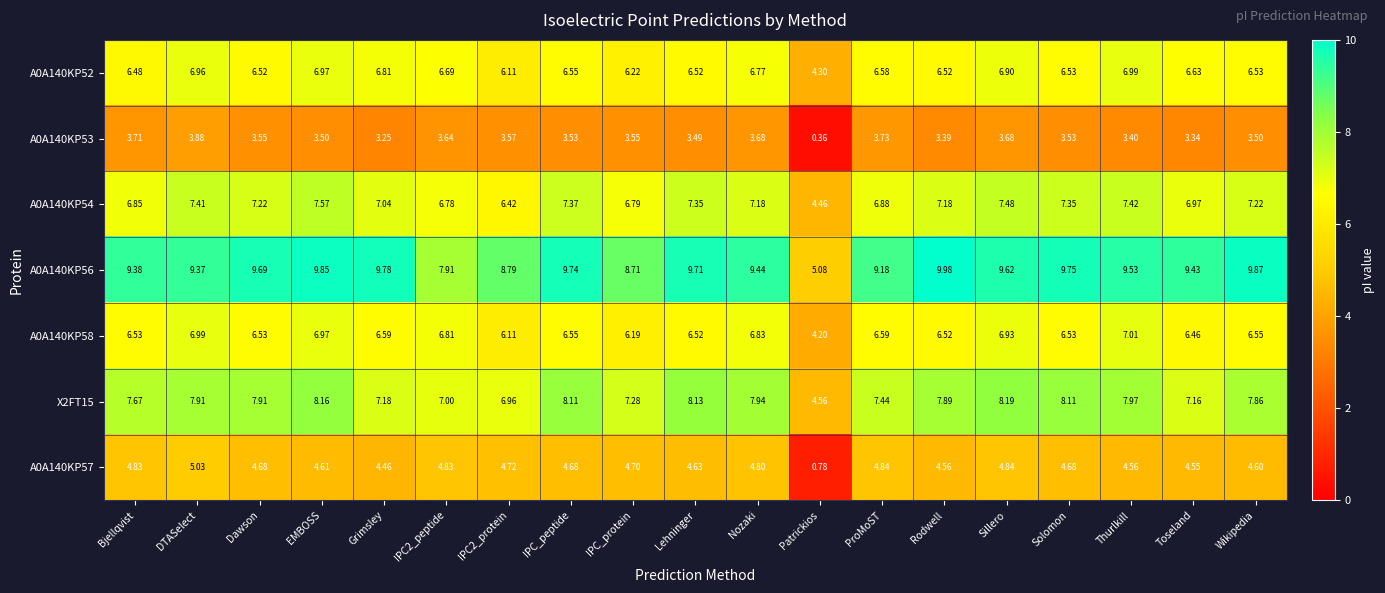

At which label does A0A140KP57 first exceed 4?

Bjellqvist